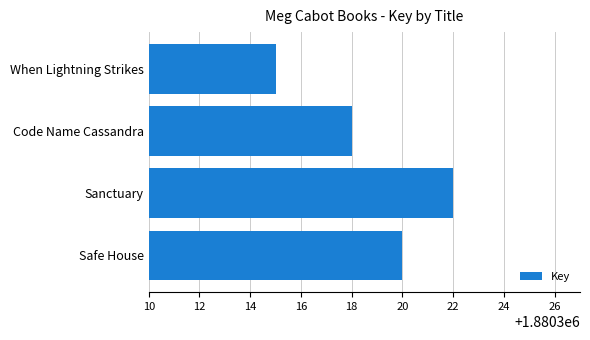

What is the change in value from Safe House to When Lightning Strikes?

-5